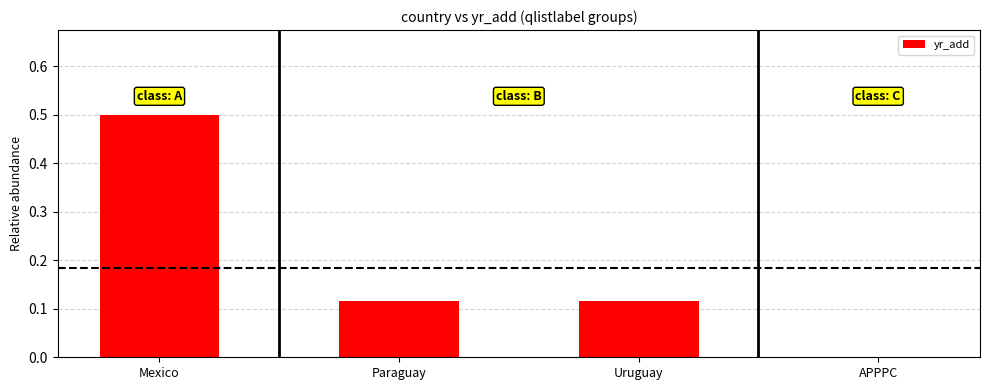

Between APPPC and Paraguay, which is larger?

Paraguay